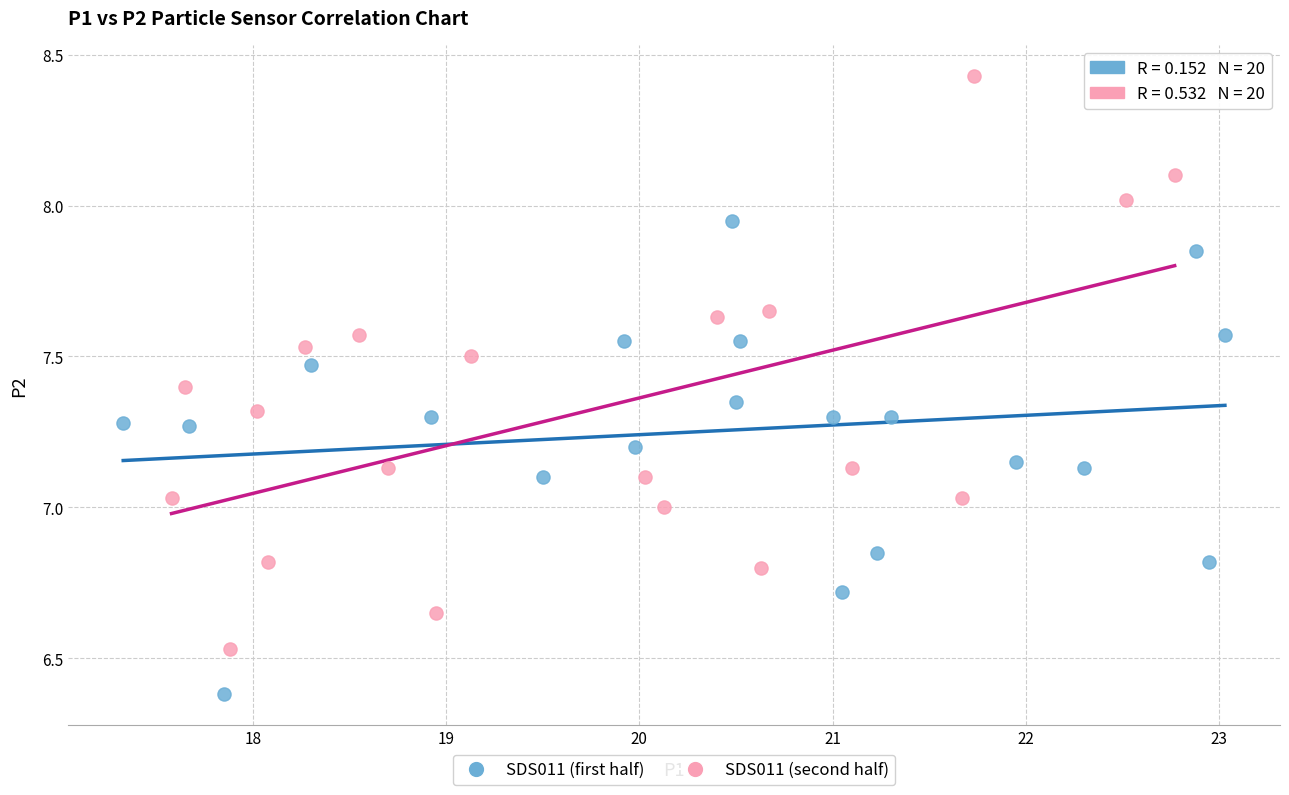

Which series reaches the maximum Y coordinate?

SDS011 (second half)